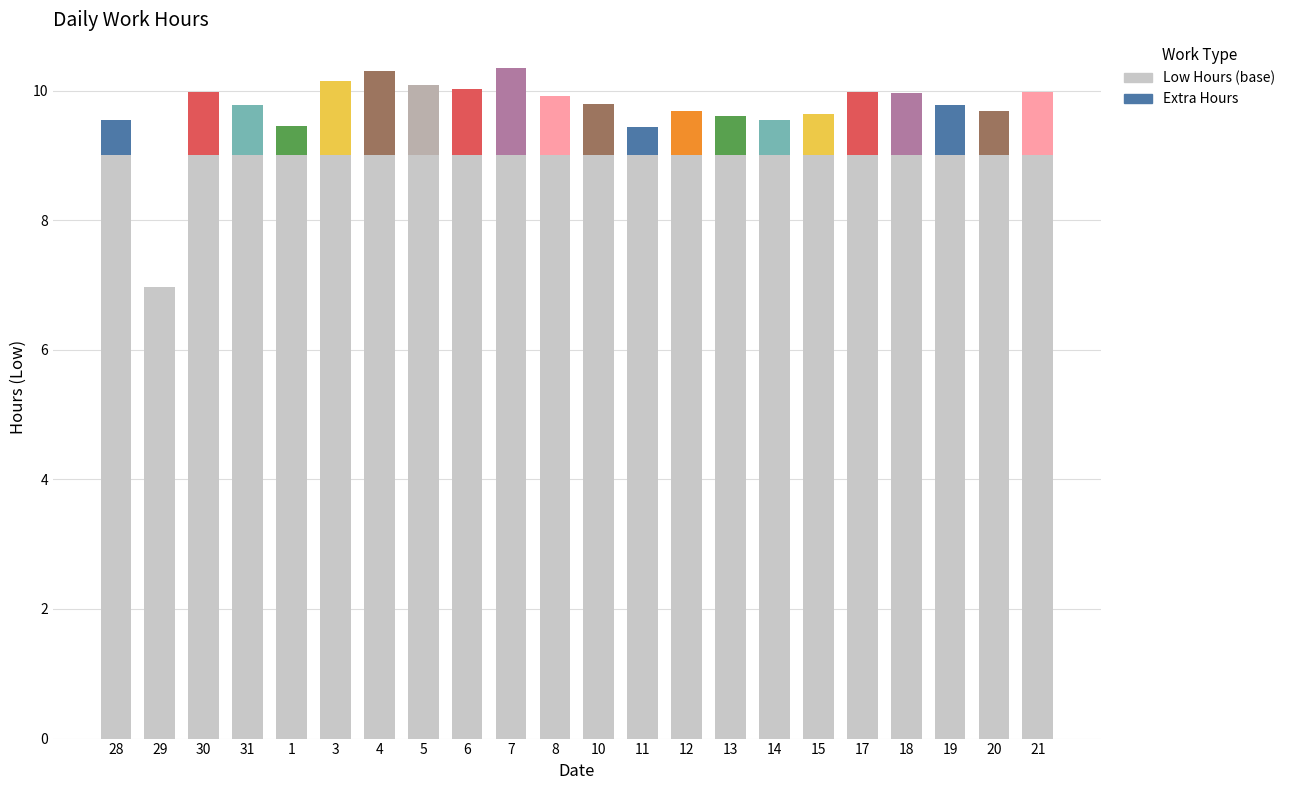

How many bars are there in total?

22